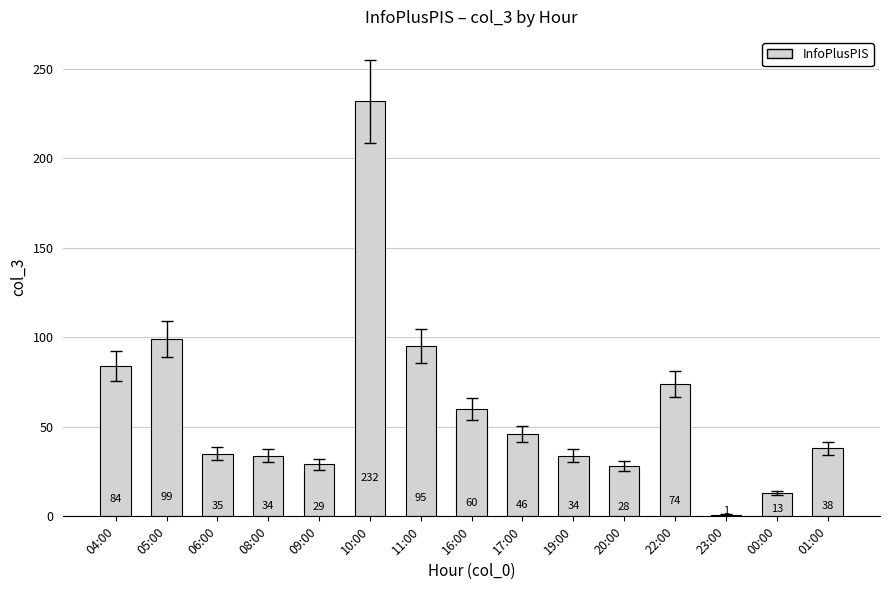

The value at 20:00 is 42. True or false?

False